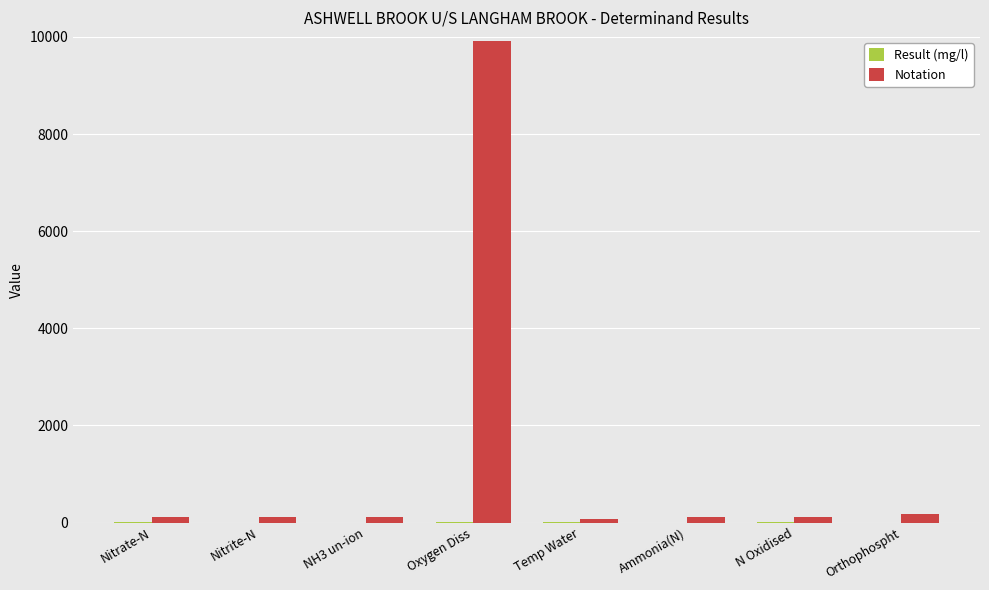

What is the sum of all Notation values?

10761.0